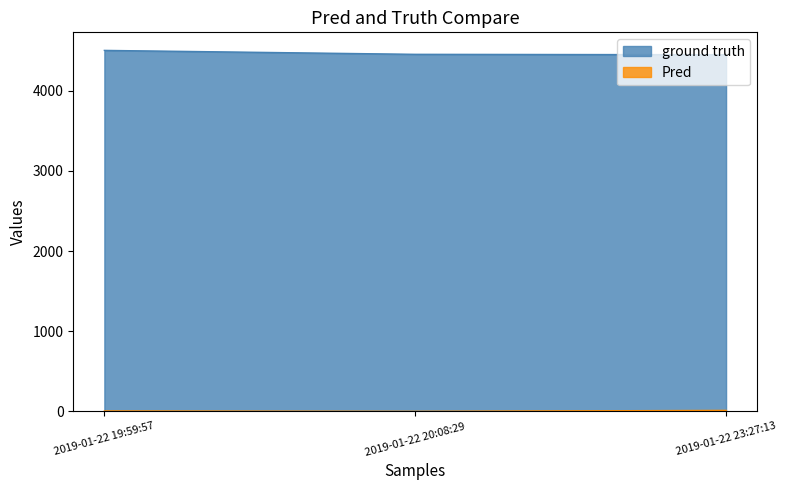

Is it true that Pred equals 12.2 at 2019-01-22 23:27:13?

True